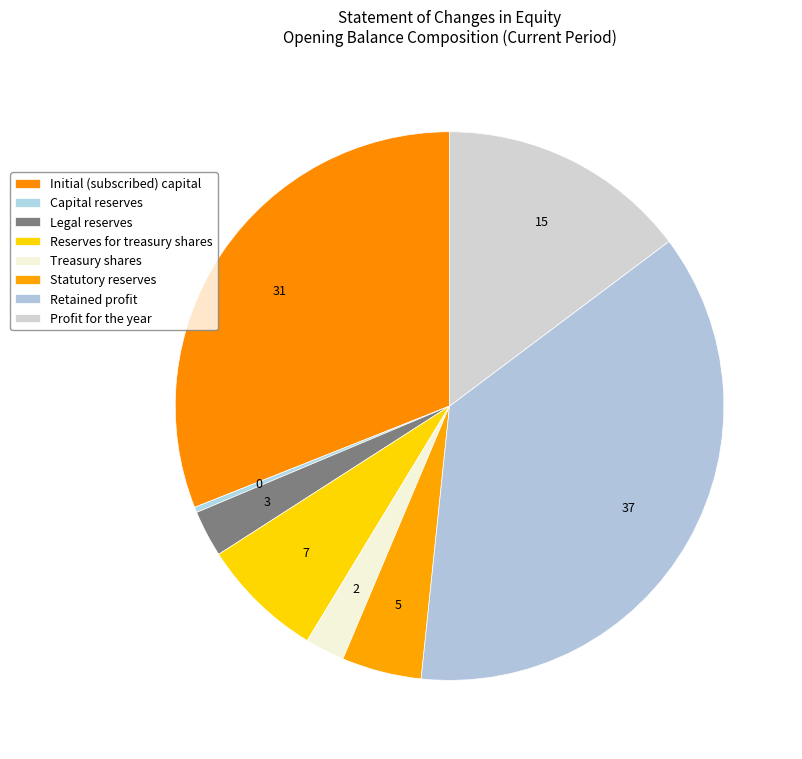

Which slice is the smallest?

Capital reserves